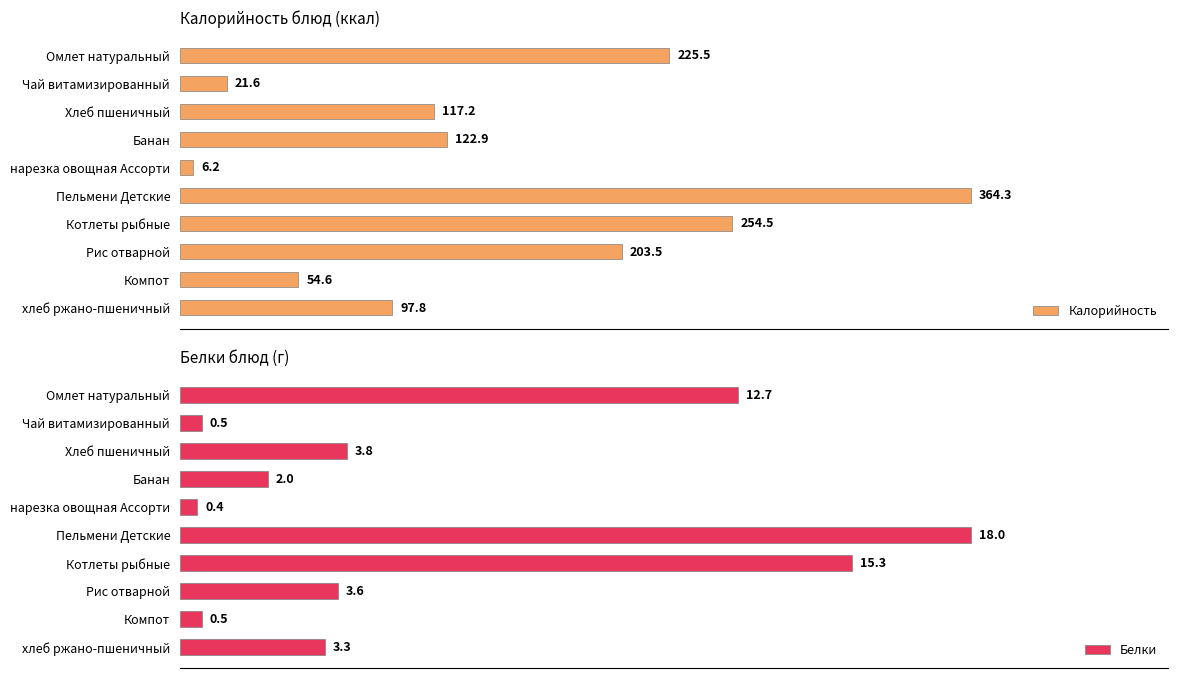

Are the bars grouped side by side (vs. stacked)?

Yes